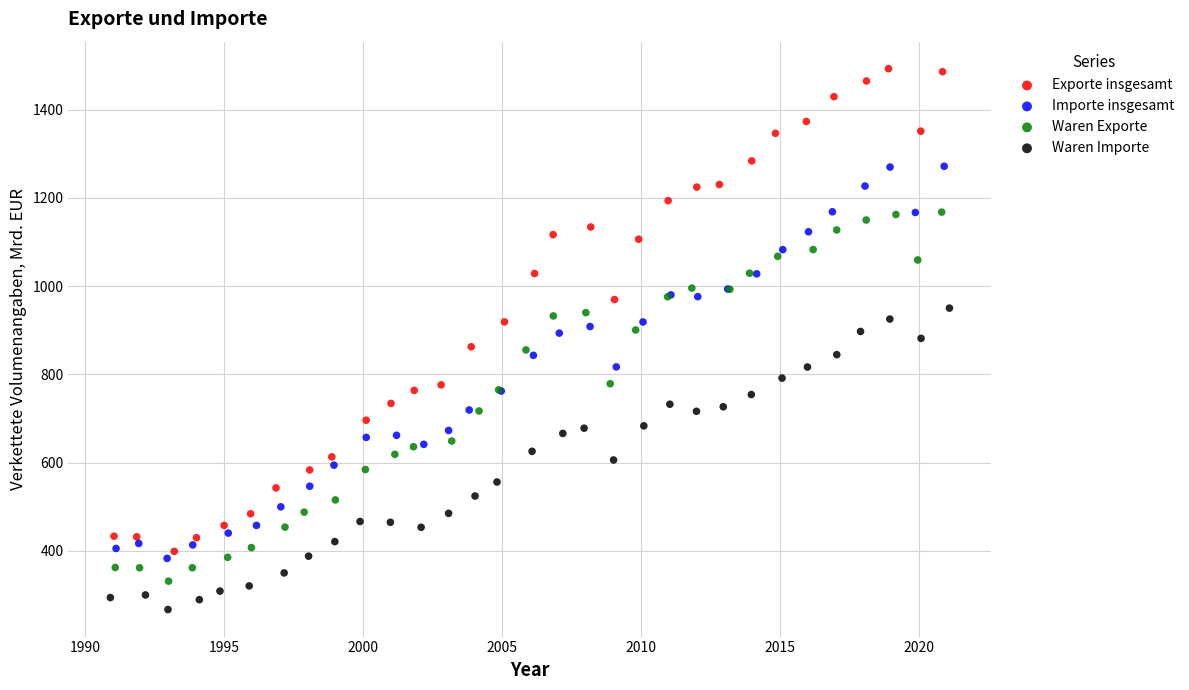

Which series contains the highest Y value?

Exporte insgesamt